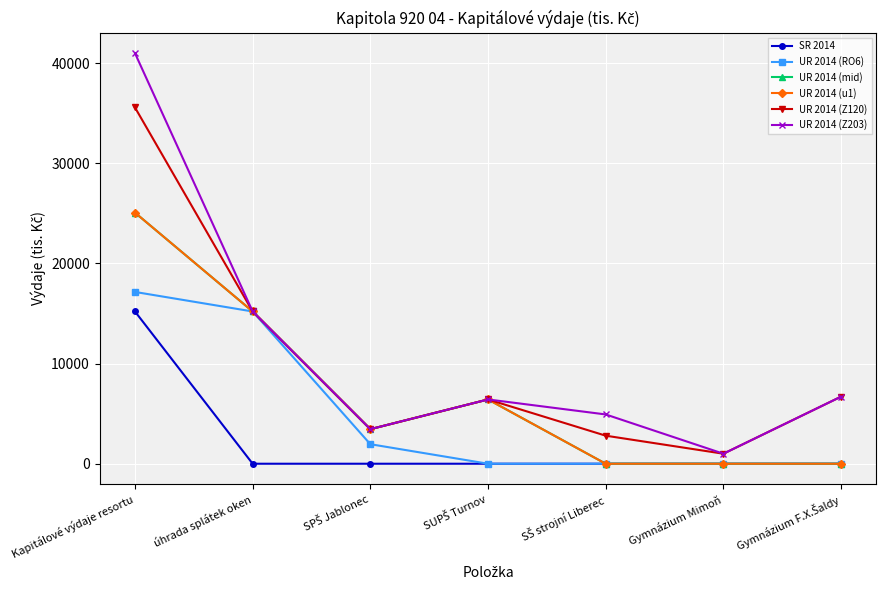

What is the value of the UR 2014 (Z203) point at the 3rd from the left?

3450.0